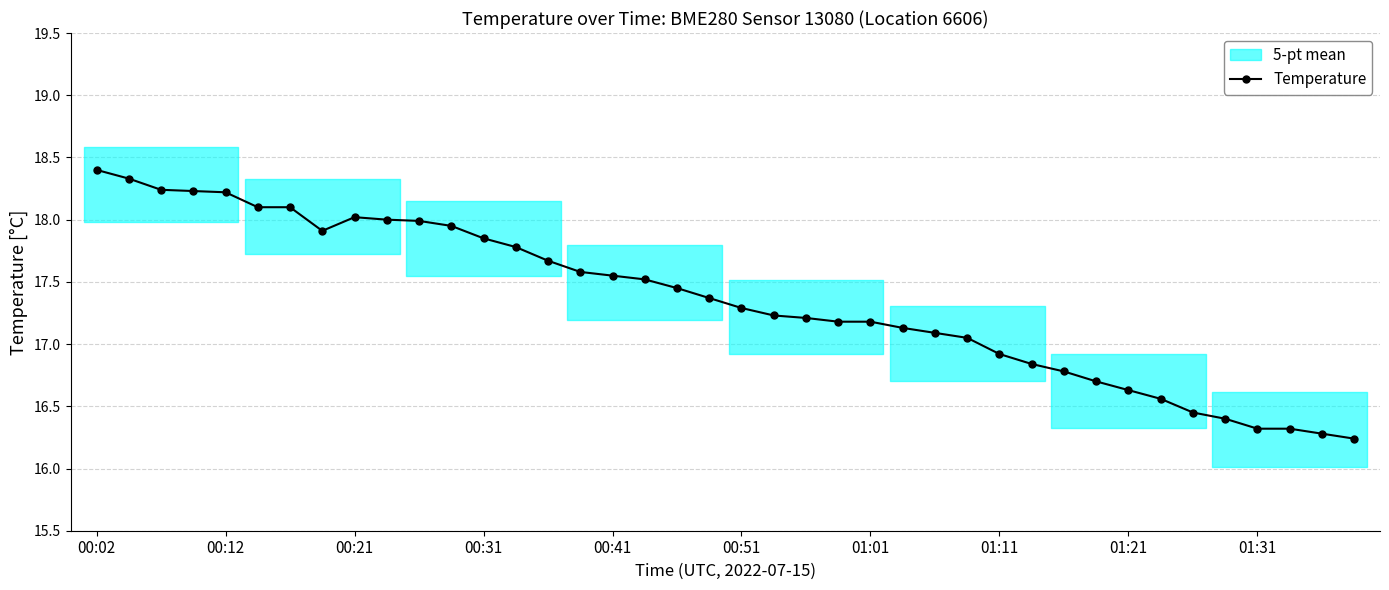

What is the ratio of the value at 31 to the value at 34?

1.0